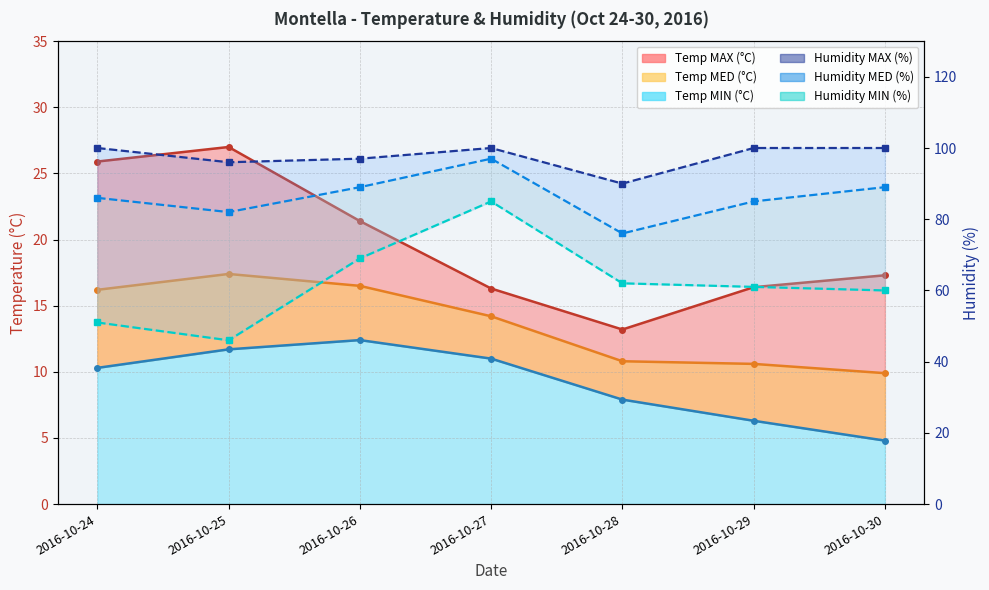

At which label is Humidity MAX (%) closest to 95?

2016-10-25